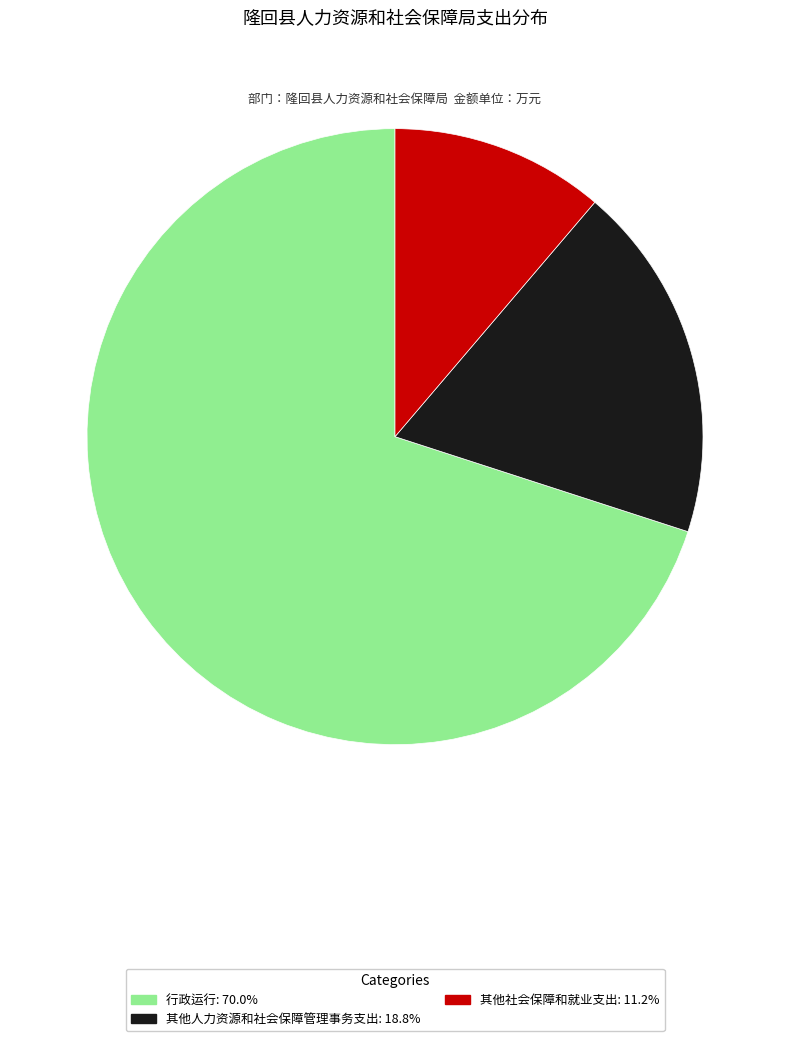

Approximately how many times larger is the value at 其他人力资源和社会保障管理事务支出 compared to 行政运行?

0.3